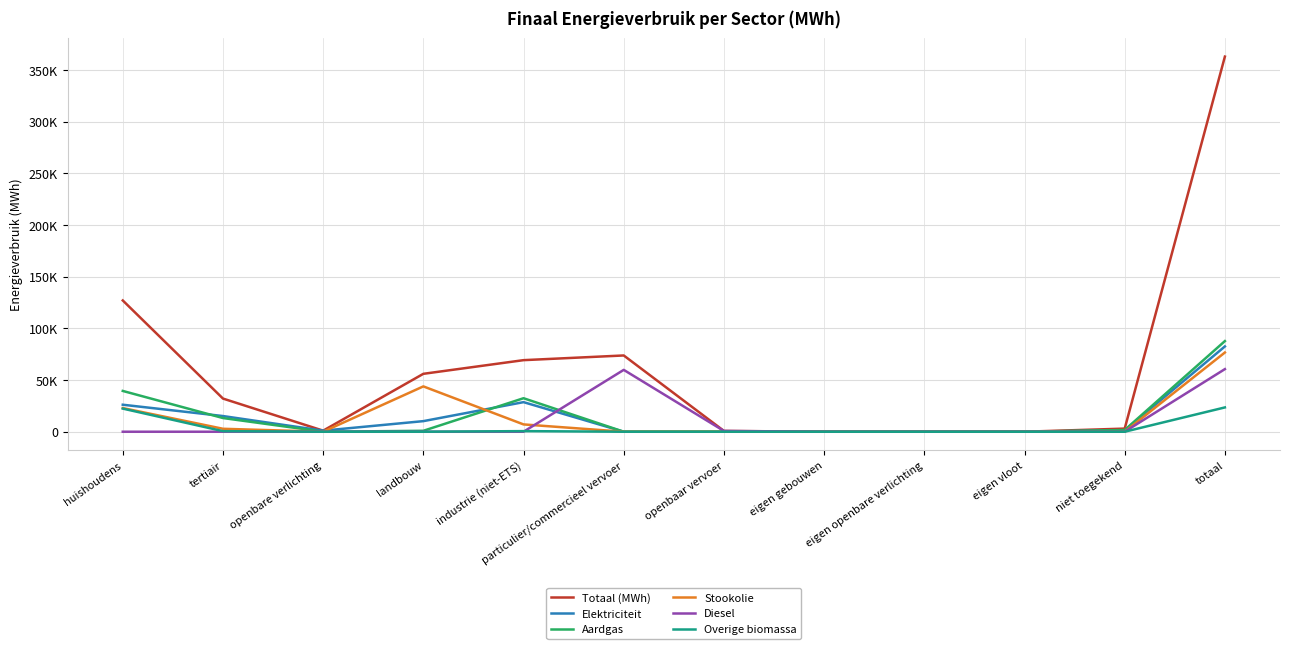

Is it true that Totaal (MWh) equals 202491.5 at huishoudens?

False